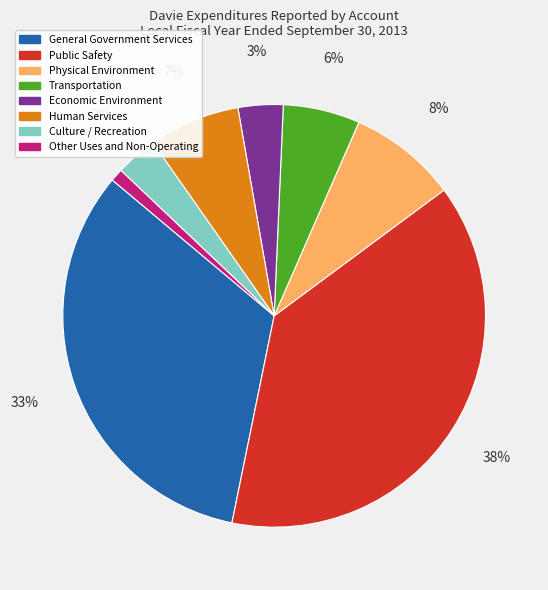

Which slice is the smallest?

Other Uses and Non-Operating